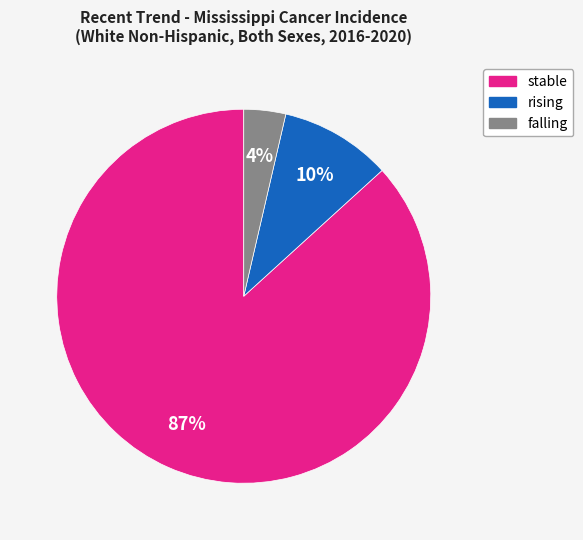

Rank the categories by value from lowest to highest.

falling, rising, stable